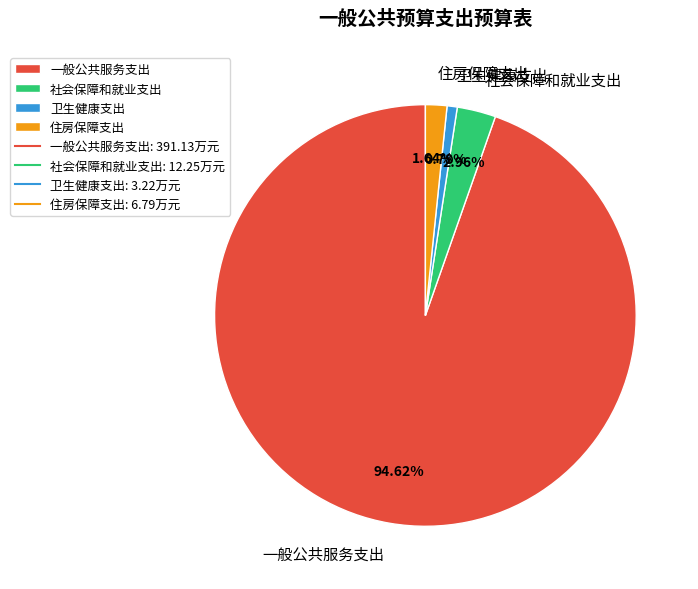

What percentage is the 社会保障和就业支出 slice, to the nearest percent?

3%